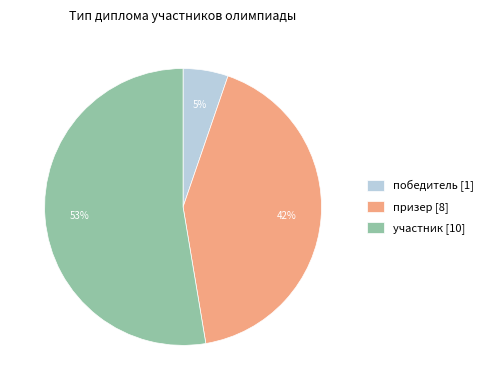

Which category accounts for the majority?

участник